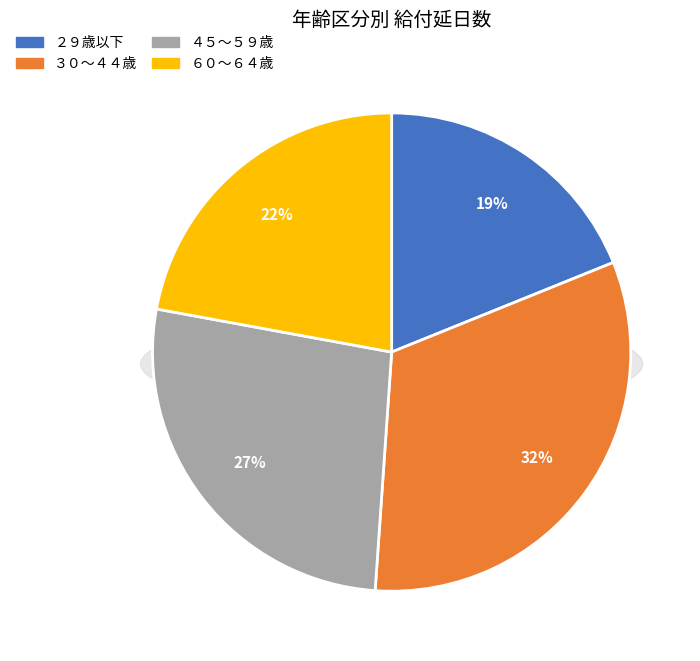

Which slice is the largest?

３０～４４歳